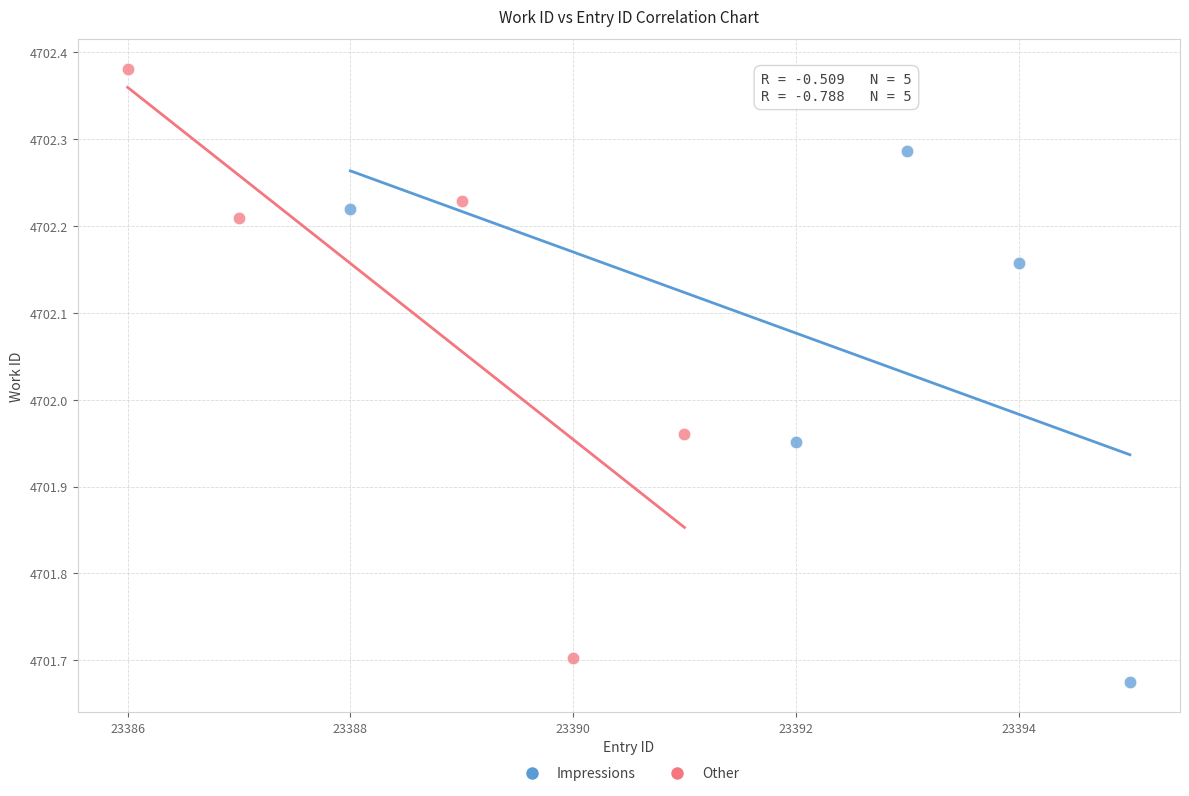

Which series has the largest Y range (max minus min)?

Other